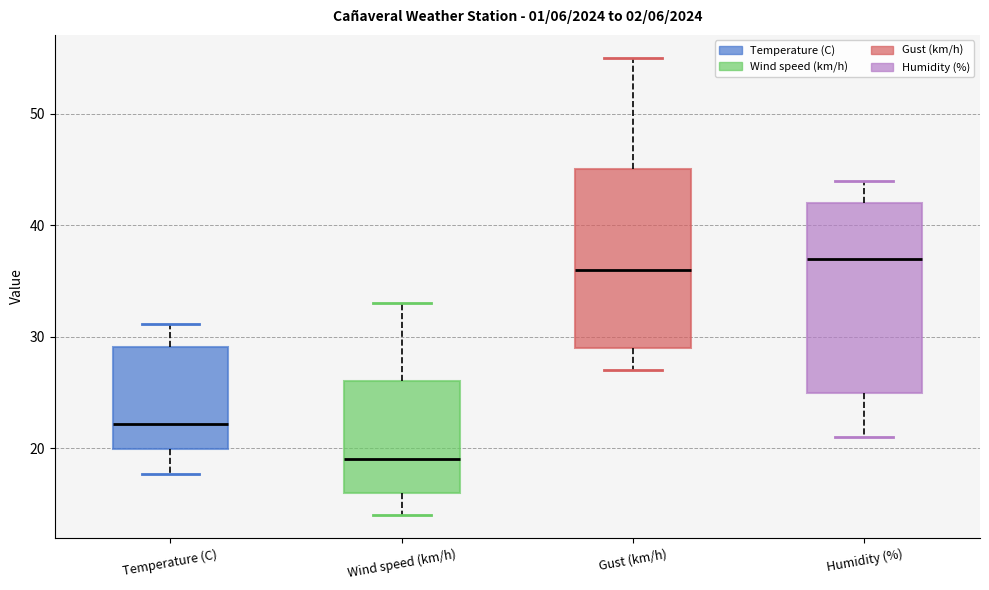

Reading left to right, read every box against the y-axis: the position of its median line, the range the box covers, and the ends of its whiskers. The values are not printed on the chart, so give them approximately, as read against the axis.

Temperature (C): median 22, box 20 to 29, whiskers 18 to 31
Wind speed (km/h): median 19, box 16 to 26, whiskers 14 to 33
Gust (km/h): median 36, box 29 to 45, whiskers 27 to 55
Humidity (%): median 37, box 25 to 42, whiskers 21 to 44